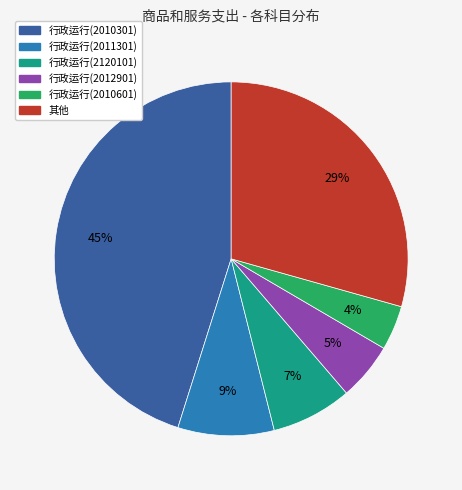

Is there a majority slice in this chart?

No